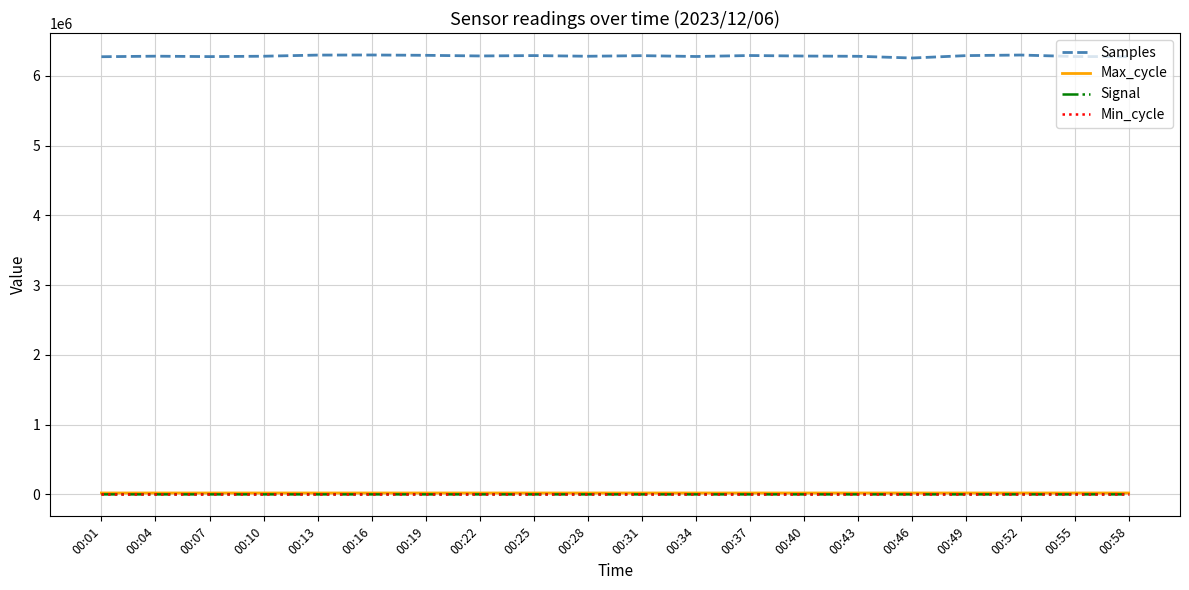

What are all the series names shown in the legend?

Samples, Max_cycle, Signal, Min_cycle